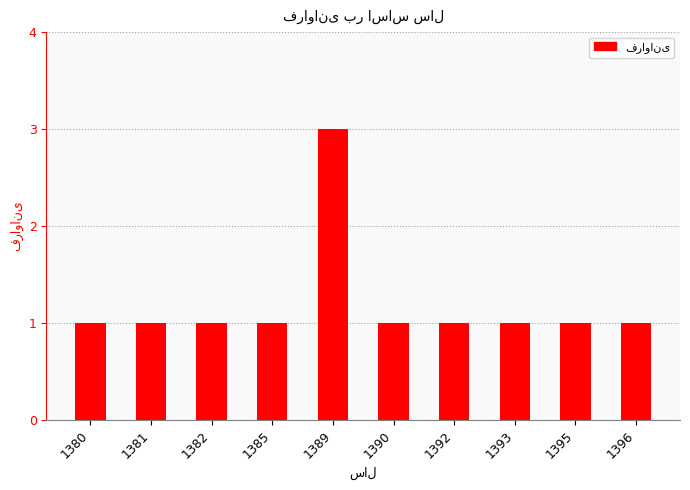

What is the minimum value shown in the chart?

1